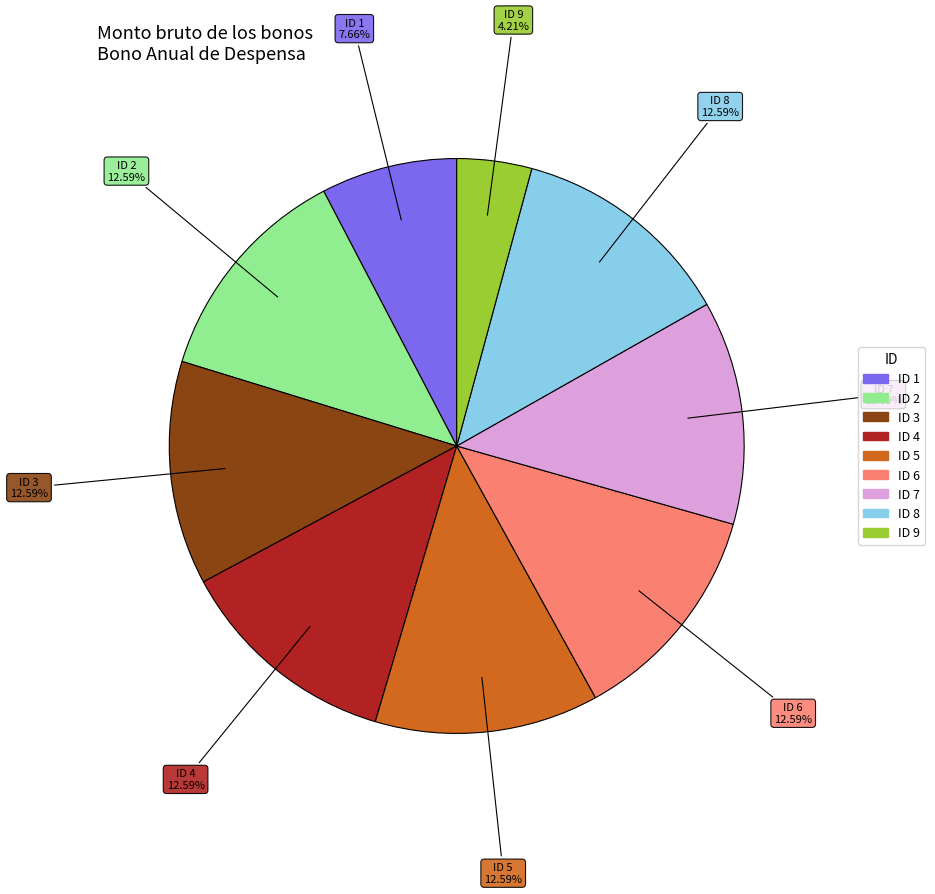

What percentage is NOT represented by ID 1?

92.3%